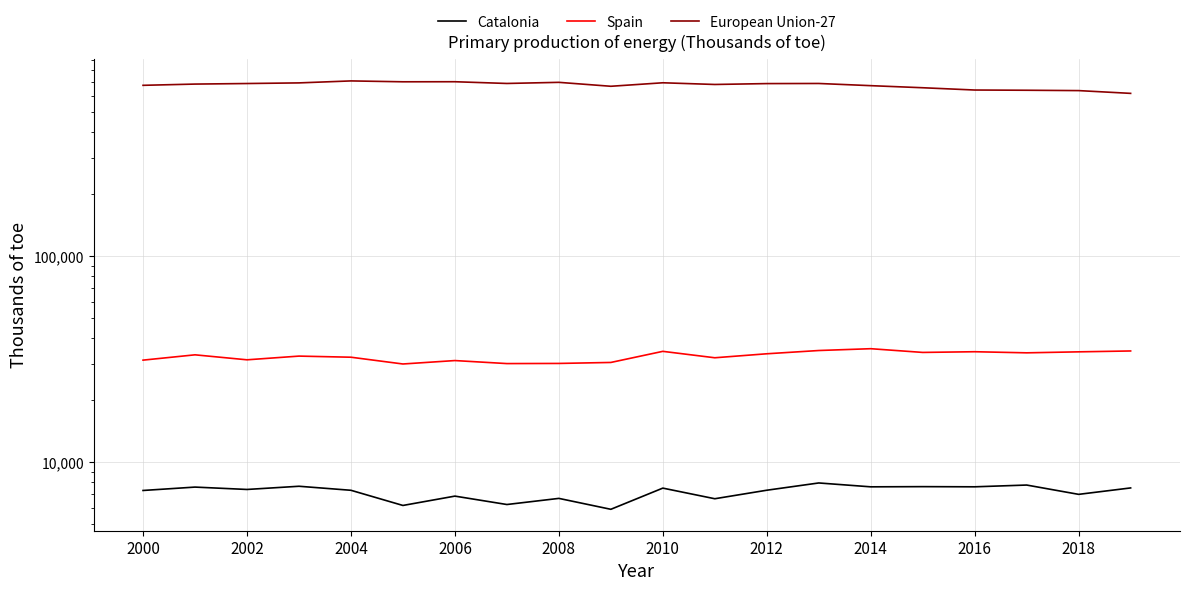

Is the value of European Union-27 at 2018 greater than the value of Catalonia at 2010?

Yes